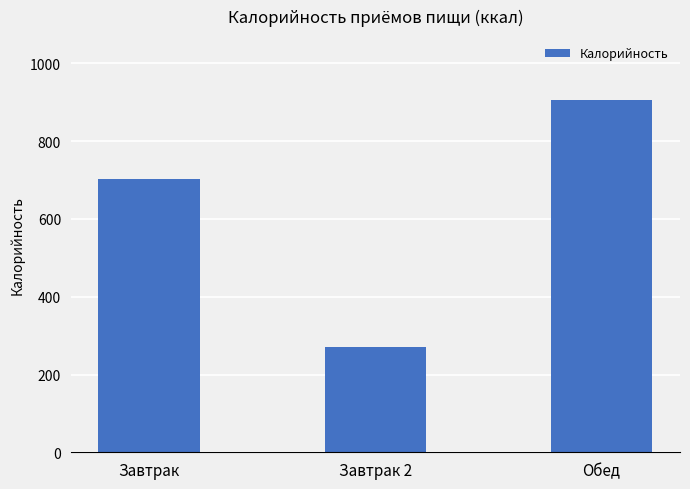

Rank the categories by value from lowest to highest.

Завтрак 2, Завтрак, Обед